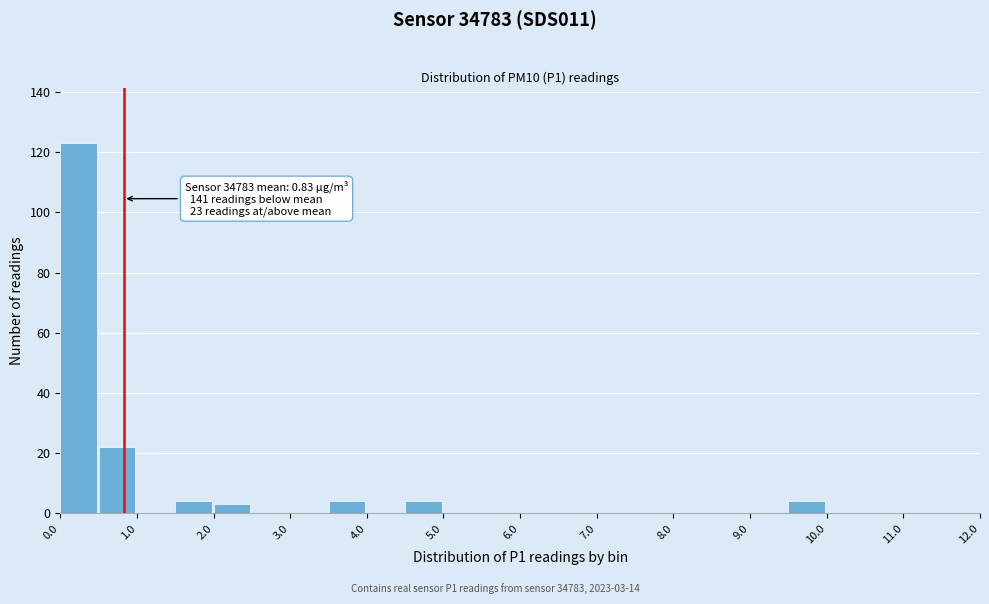

Over which range of the x-axis is the bar tallest?

0.0 to 0.5